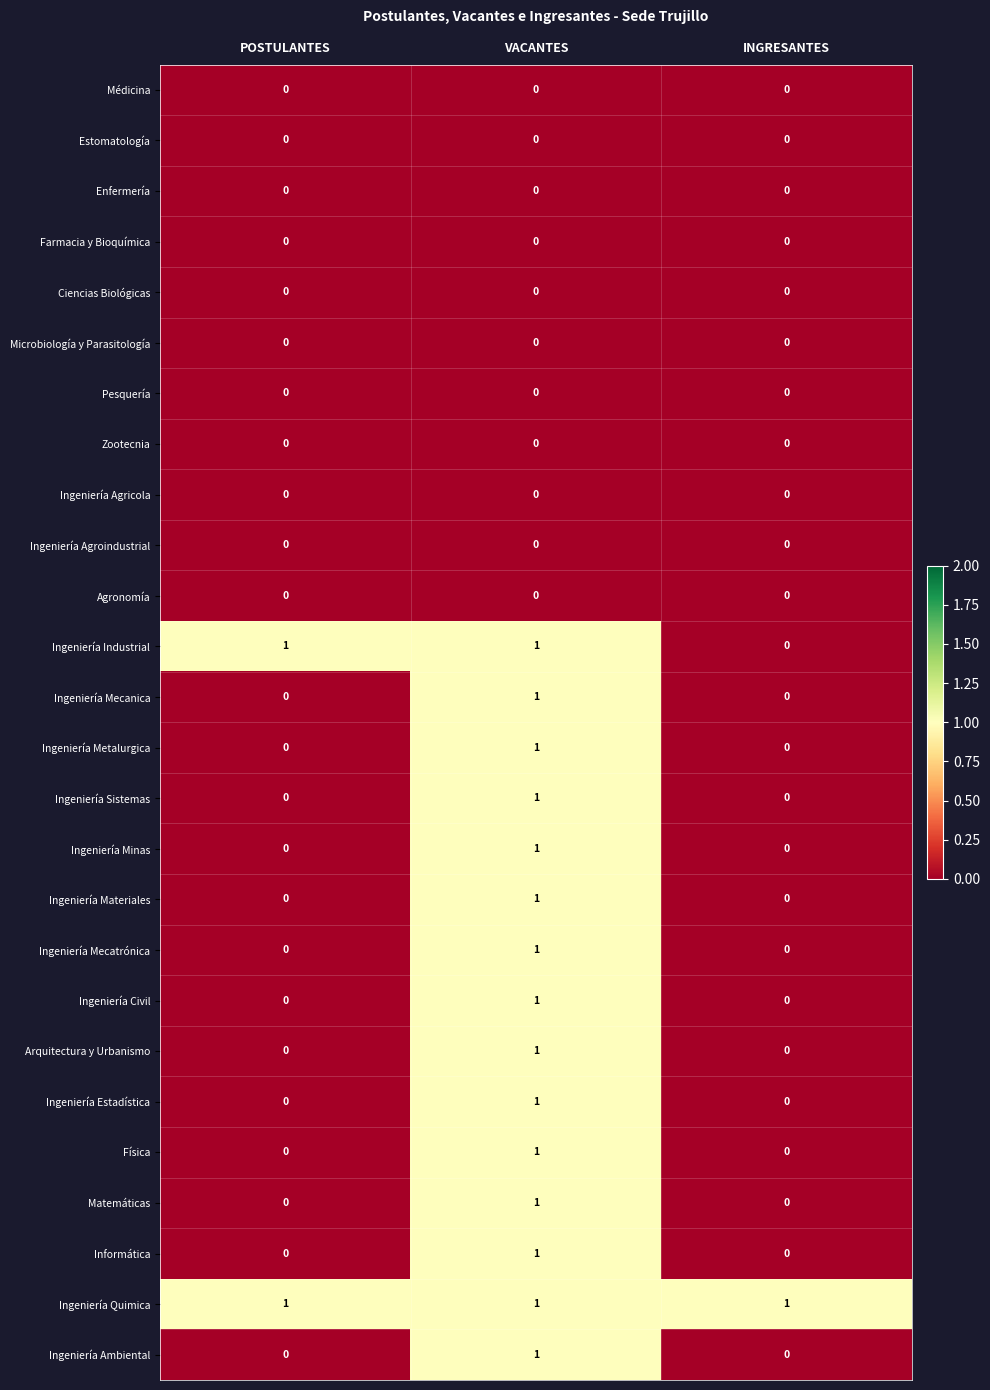

How many values in Informática are above zero?

1